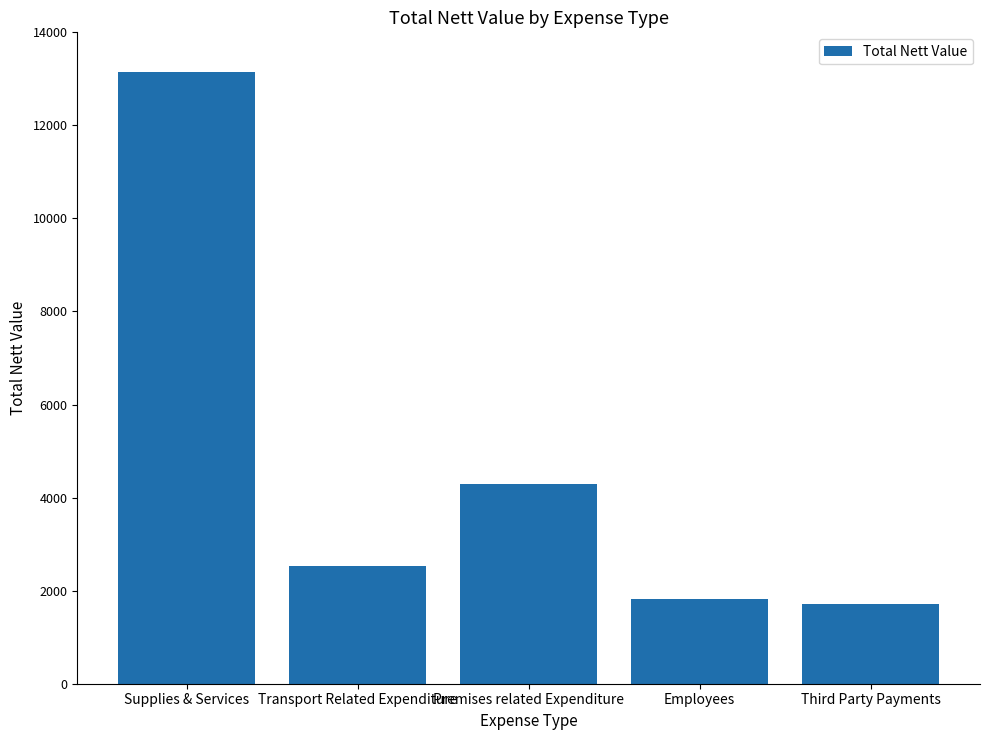

Where is the data nearest to the value 7431?

Premises related Expenditure